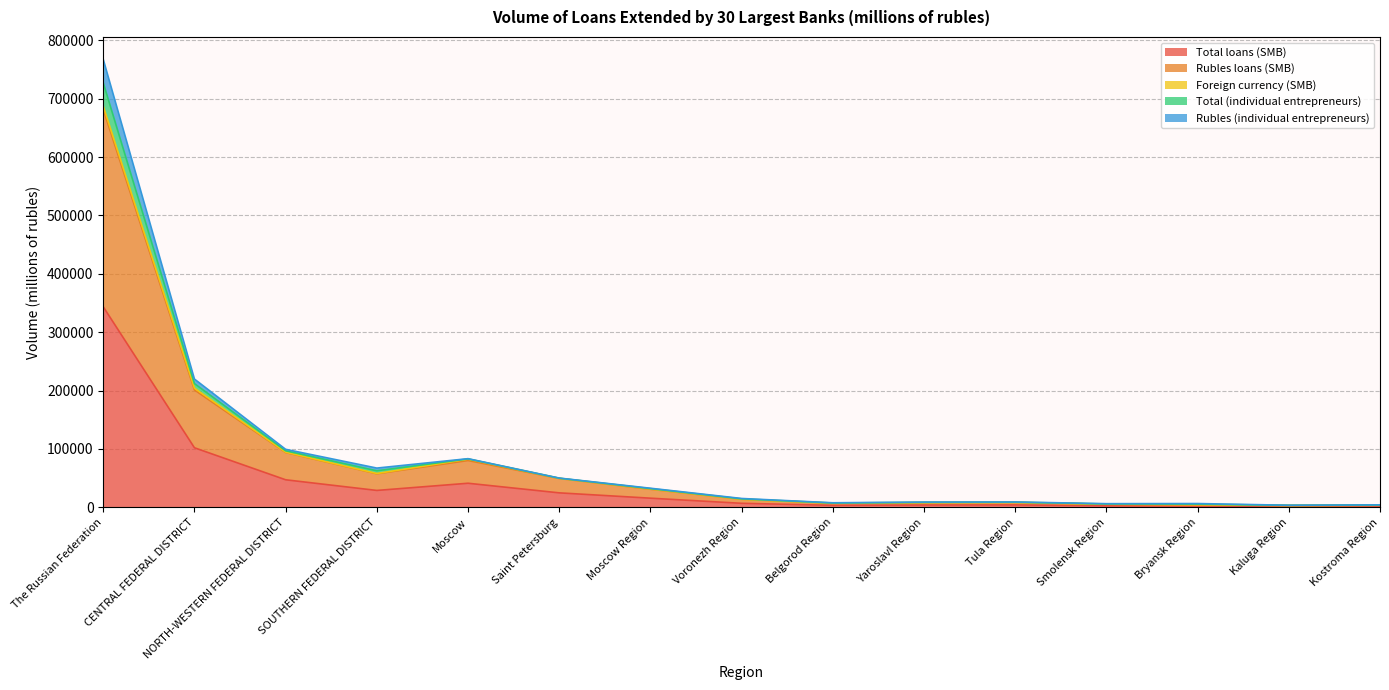

What position from the left is SOUTHERN FEDERAL DISTRICT?

4